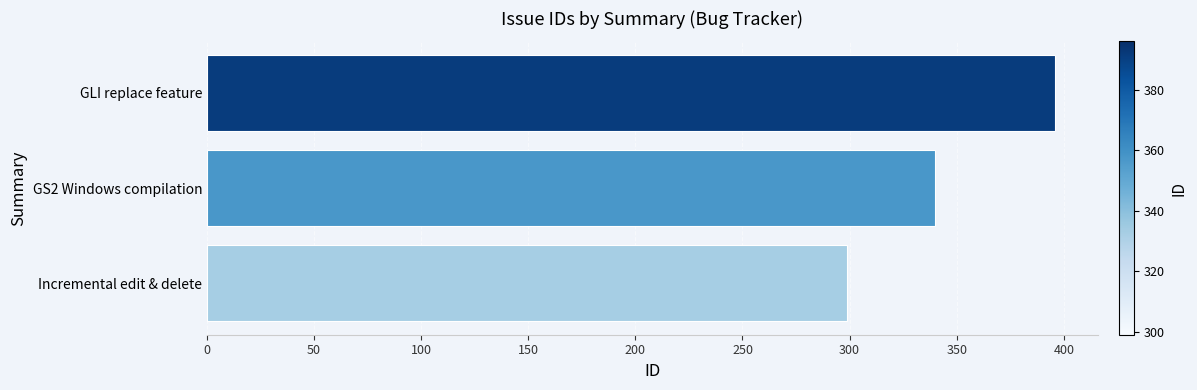

Reading bottom to top, list all the values displayed in this chart.

Incremental edit & delete=299	GS2 Windows compilation=340	GLI replace feature=396